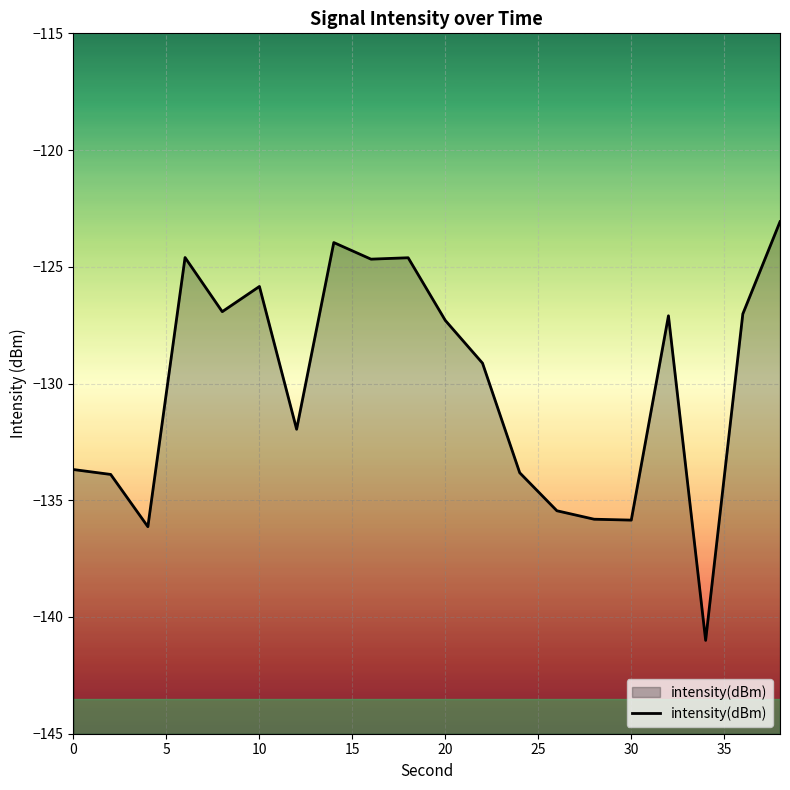

True or false: the data shows -135.9 at 30.

True